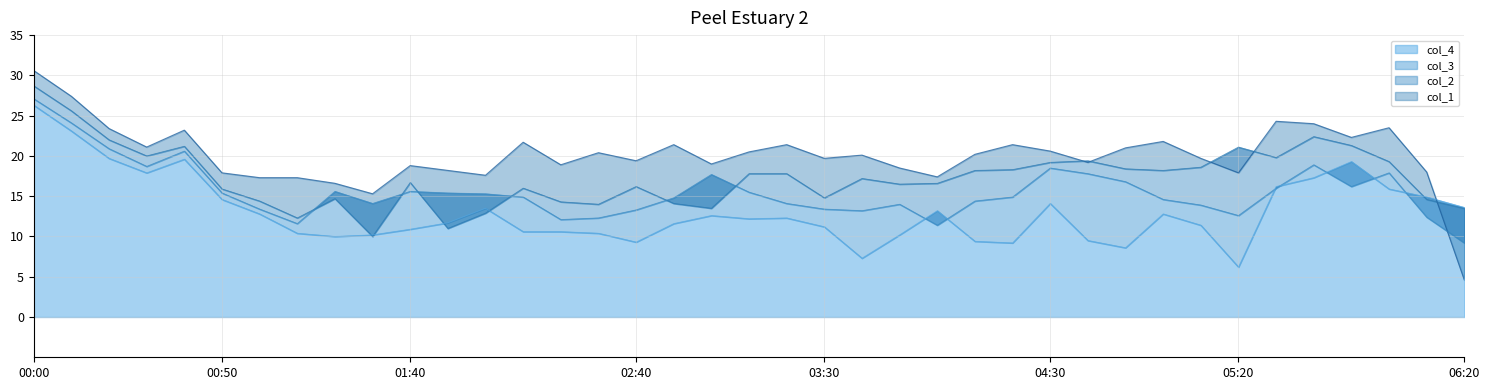

Where do col_3 and col_2 first cross each other?

2004/02/26 01:10 and 2004/02/26 01:20